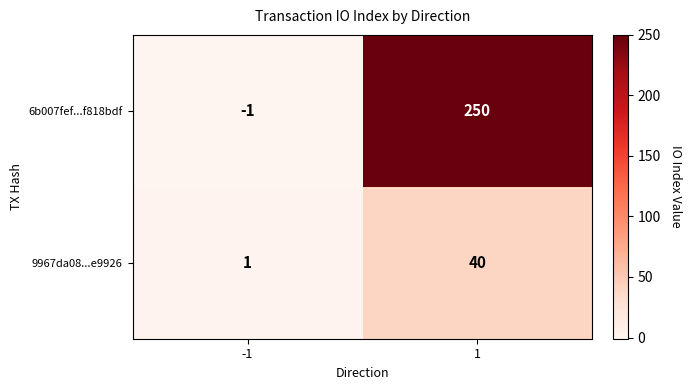

Which series has the largest total across all categories?

6b007fef...f818bdf